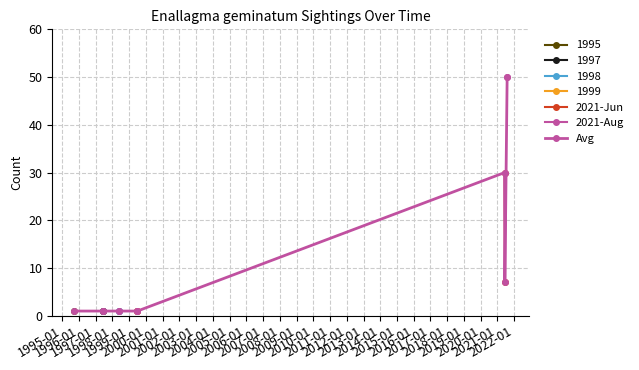

What is the difference between the maximum and minimum values?

49